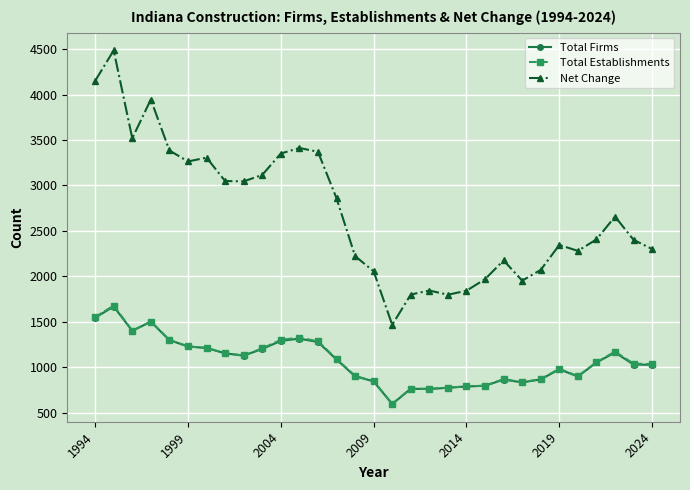

Does the chart have visible grid lines?

Yes